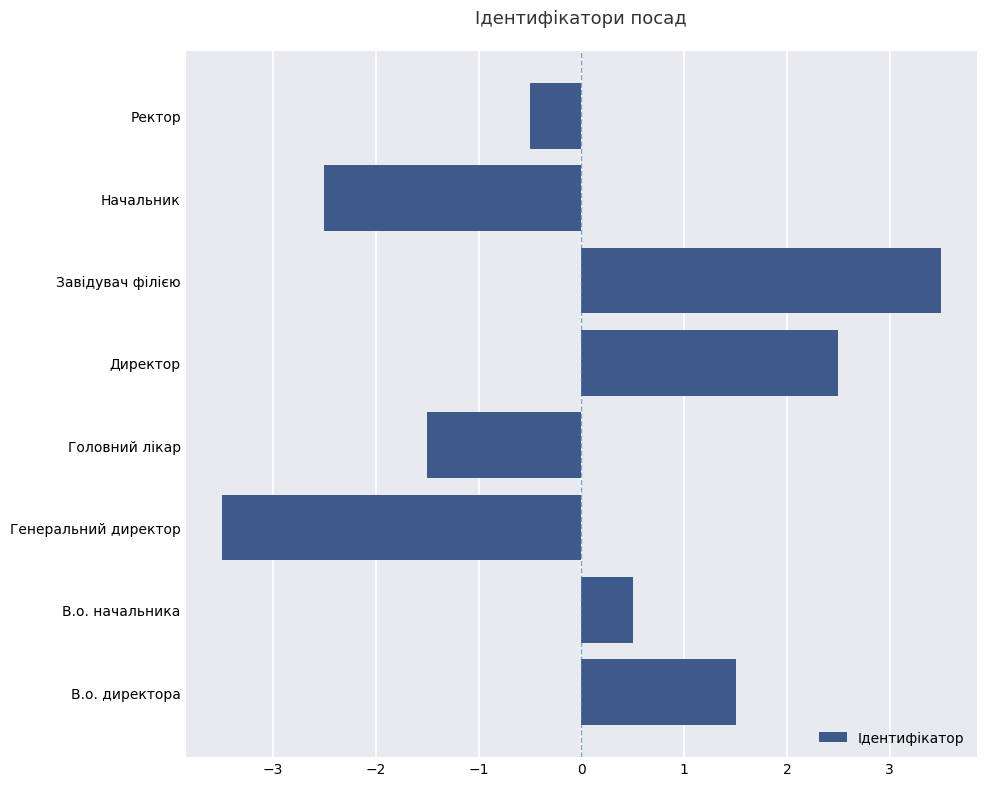

What is the difference between the maximum and second lowest values?

6.0